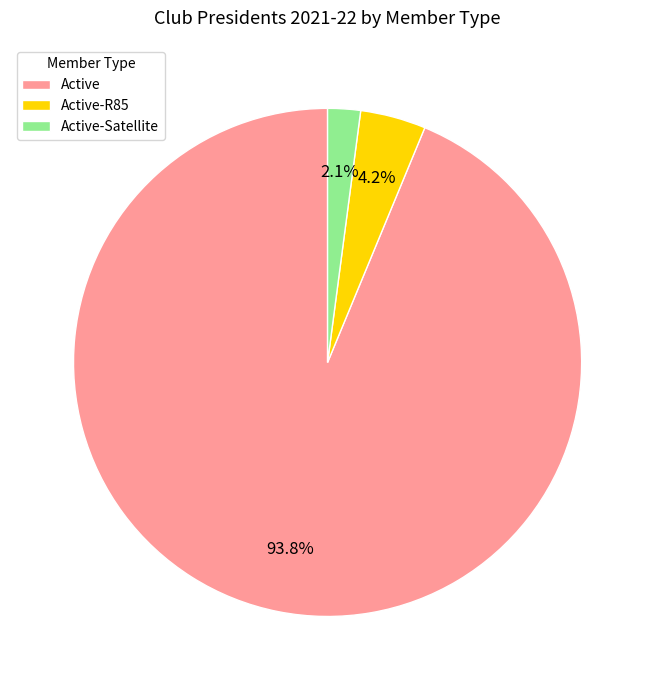

Count the number of slices in the pie.

3